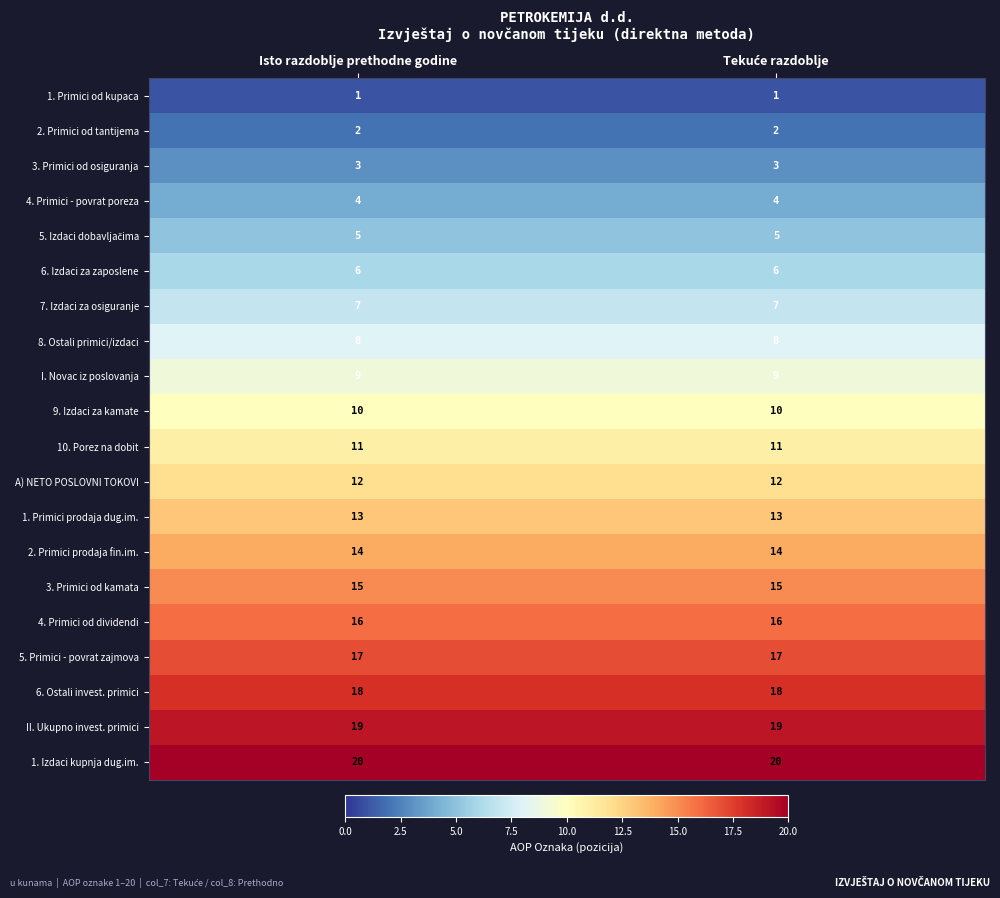

True or false: II. Ukupno invest. primici has a value of 31 at Isto razdoblje prethodne godine.

False